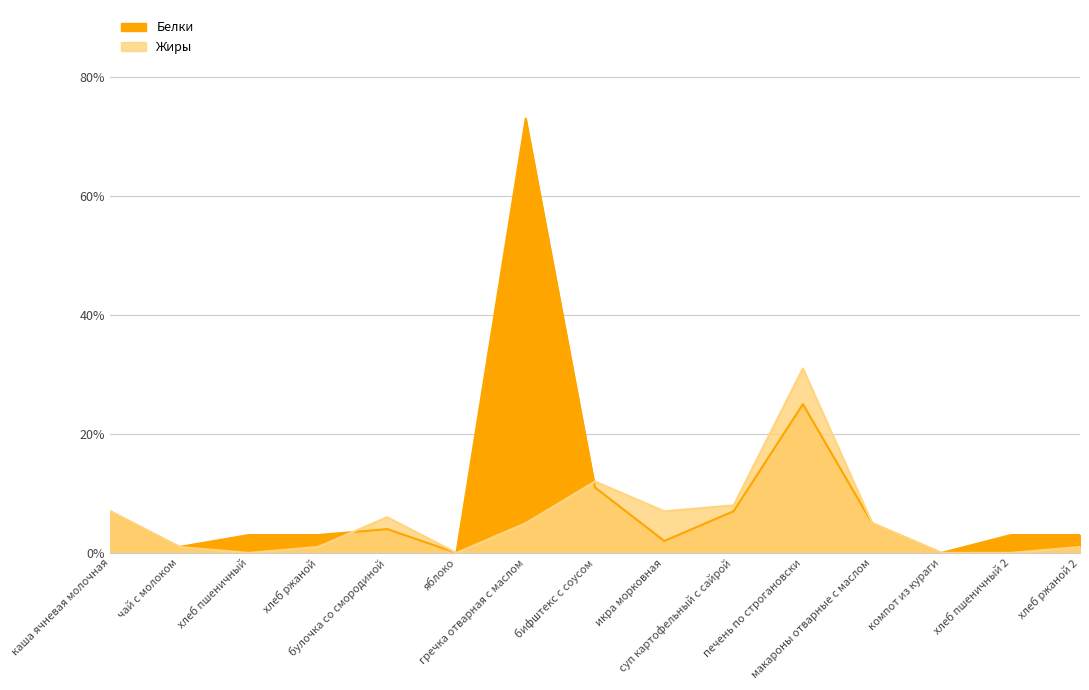

Which category has the highest value in the Белки series?

гречка отварная с маслом